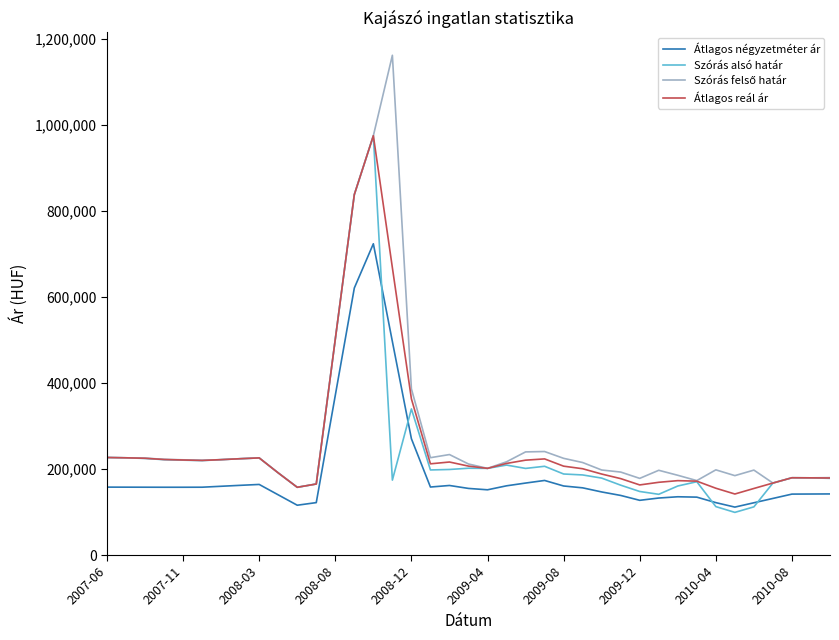

What is the lowest value of the Átlagos négyzetméter ár series?

111458